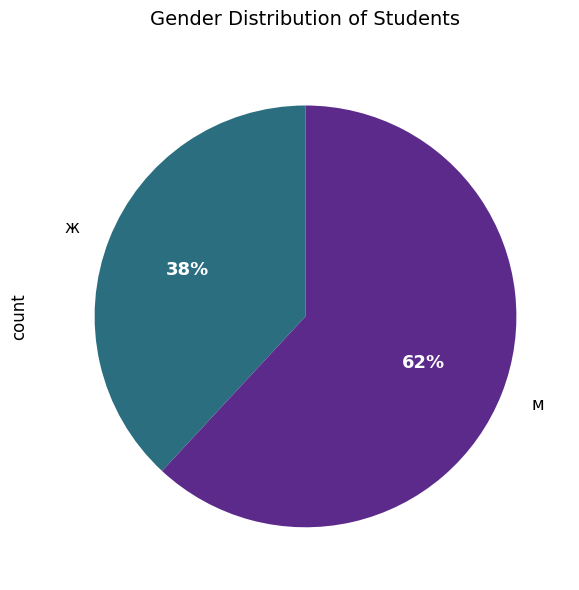

Approximately how many times larger is the value at м compared to ж?

1.6